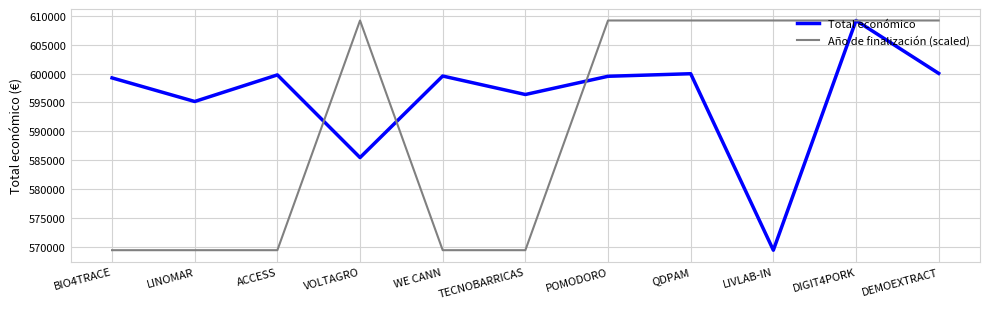

Rank the series by their average value, from highest to lowest.

Total económico, Año de finalización (scaled)